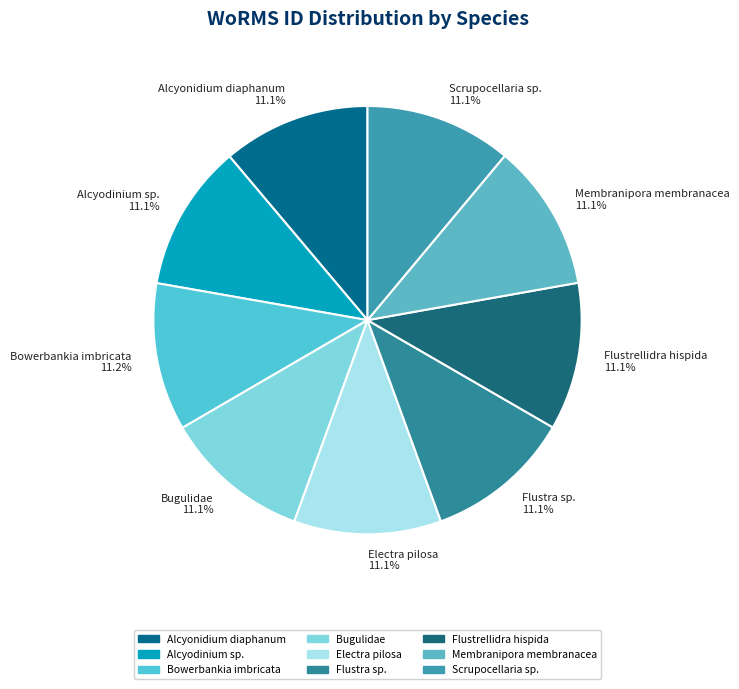

Do Flustra sp. and Scrupocellaria sp. together represent more than half of the pie?

No